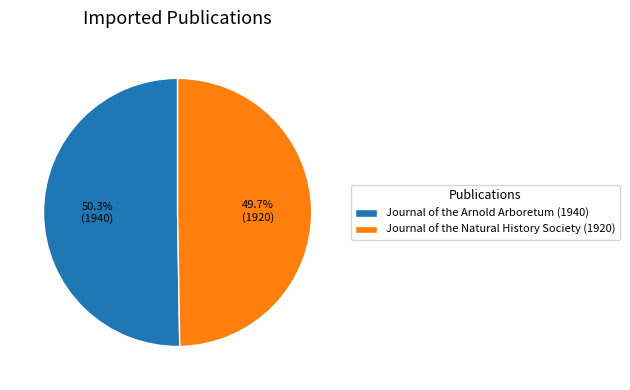

The Journal of the Natural History Society (1920) slice represents 50% of the pie. True or false?

True